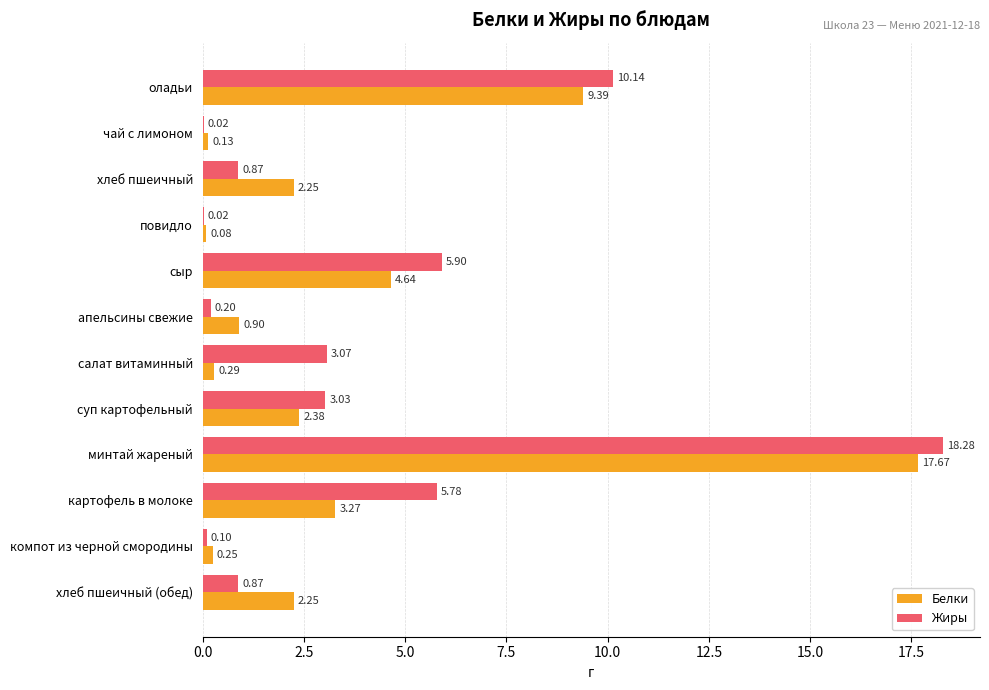

Between оладьи and сыр, which series saw the biggest shift?

Белки